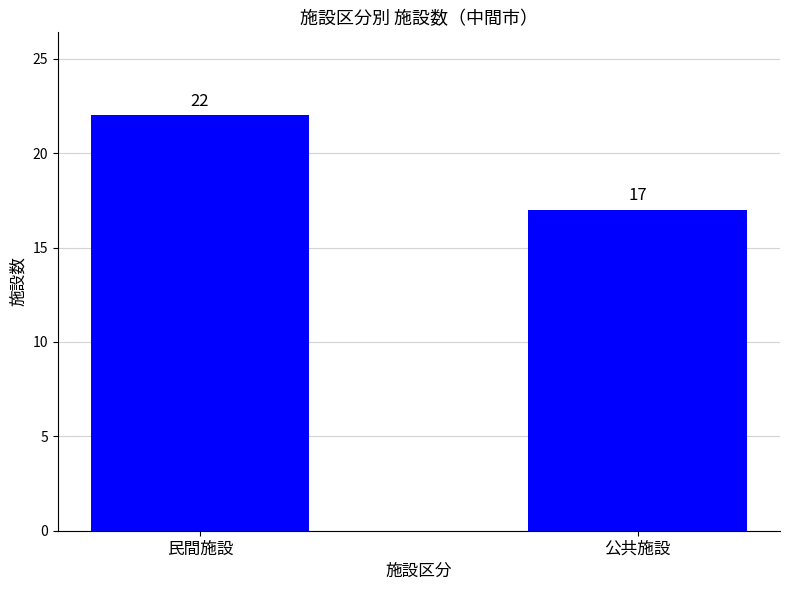

Between 公共施設 and 民間施設, which is larger?

民間施設